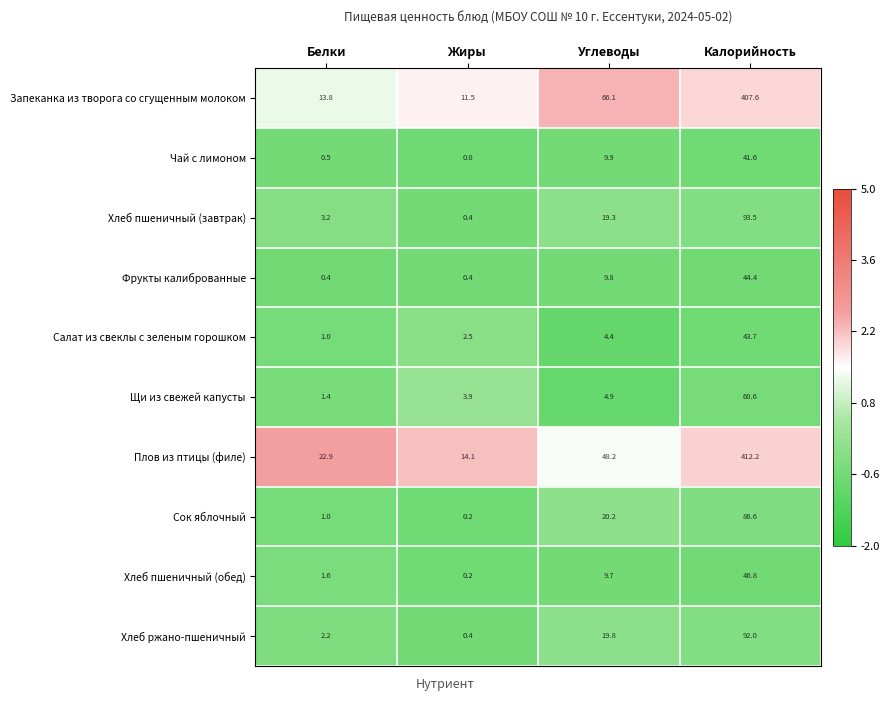

Which category has the lowest value across all series?

Жиры